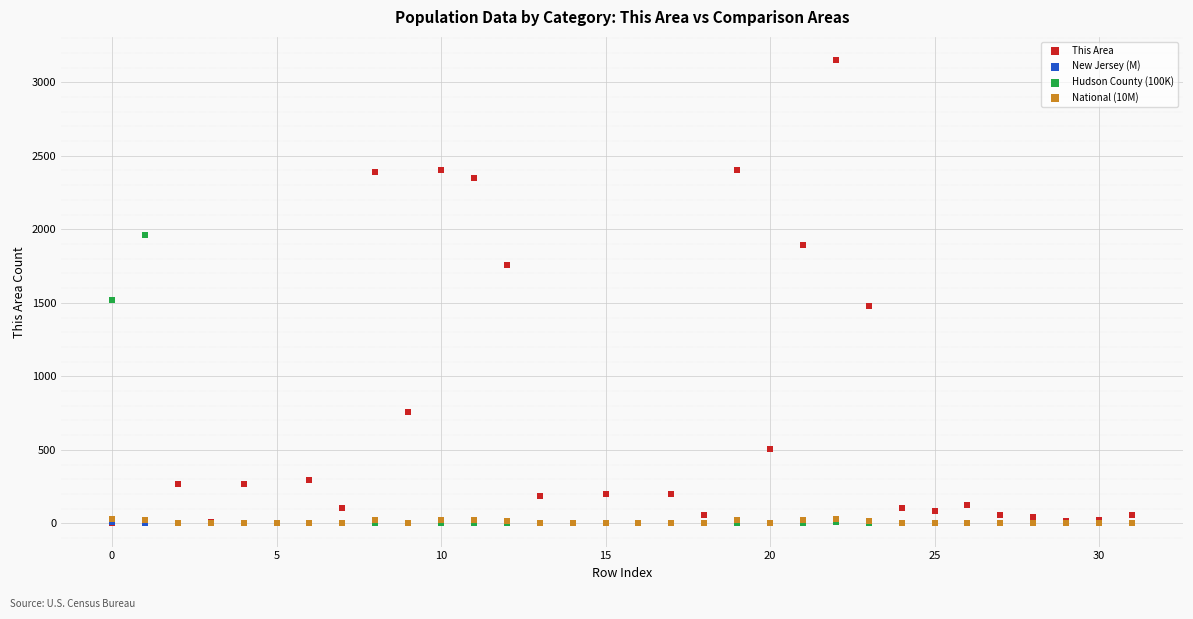

What are all the series names shown in the legend?

This Area, New Jersey (M), Hudson County (100K), National (10M)